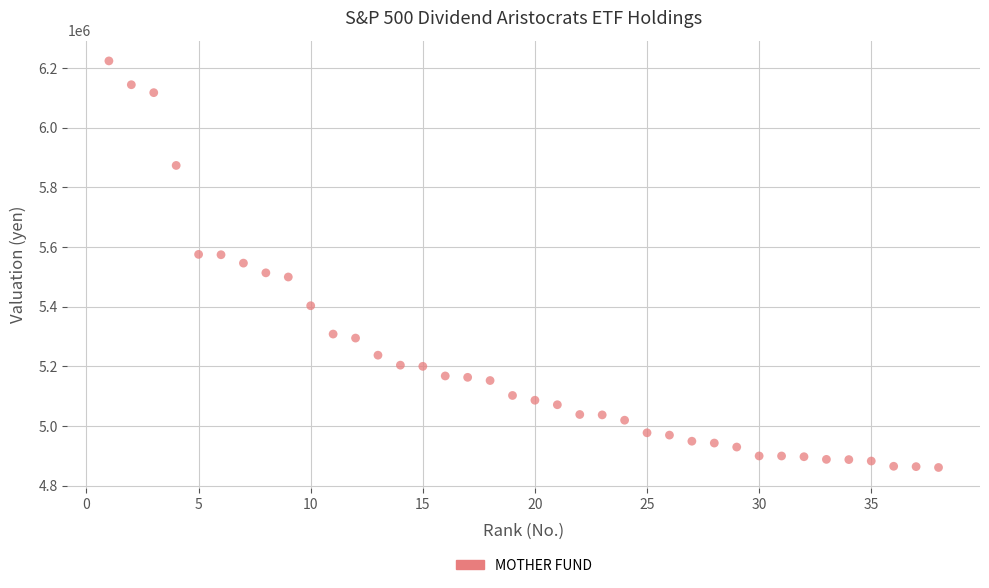

What is the range of Y values (max minus min)?

1362578.5